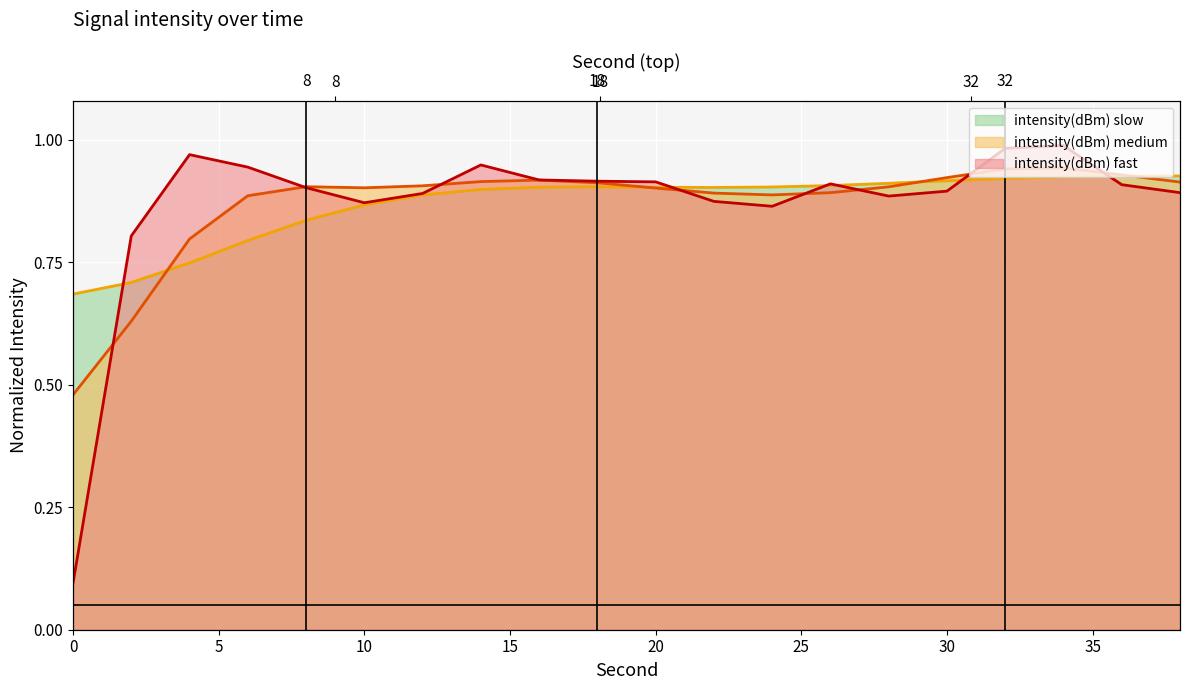

What is the approximate value at 0?

0.1